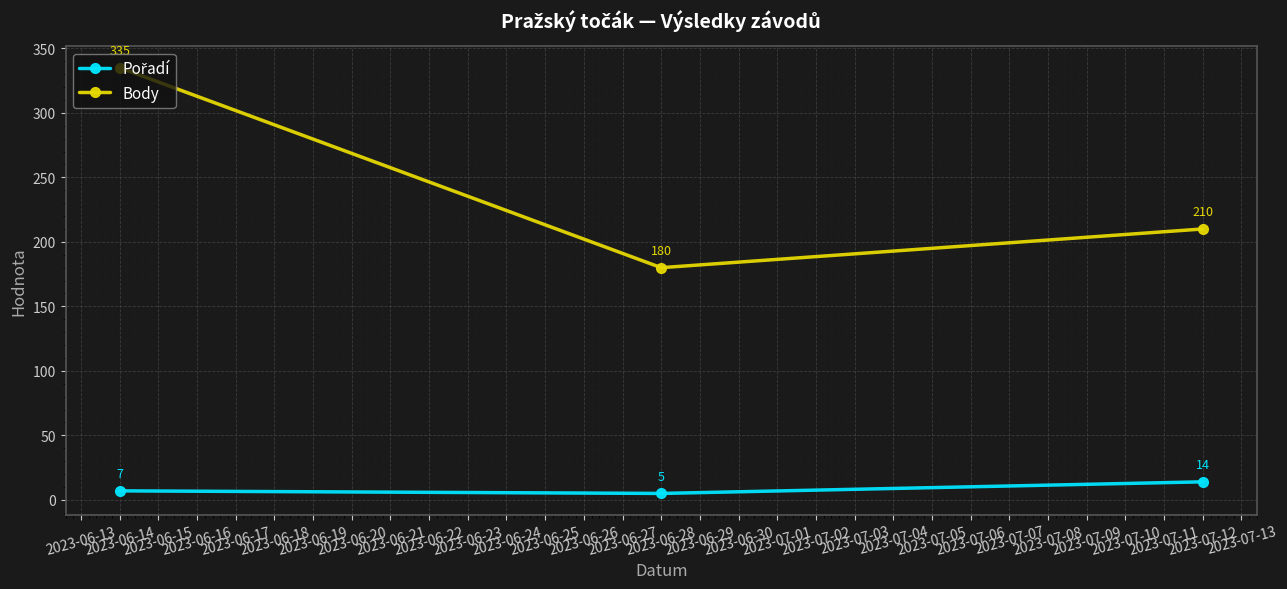

What is the greatest value displayed?

335